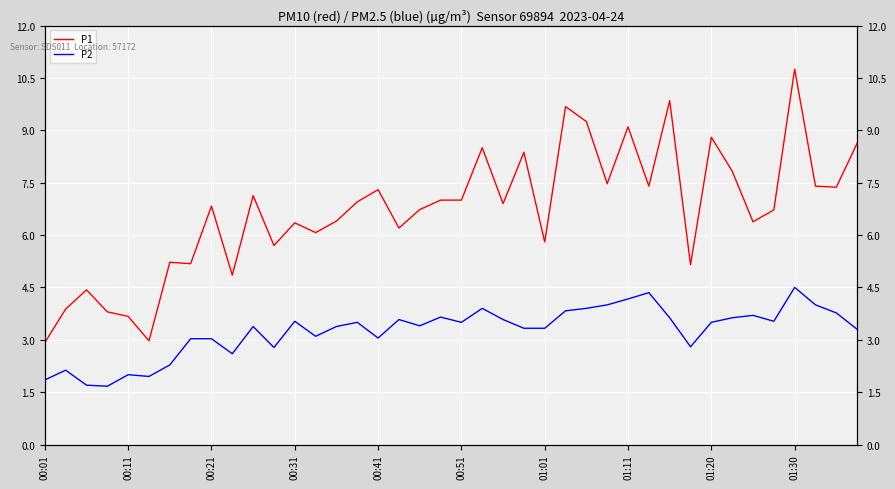

Which series changed the most between 17 and 31?

P1